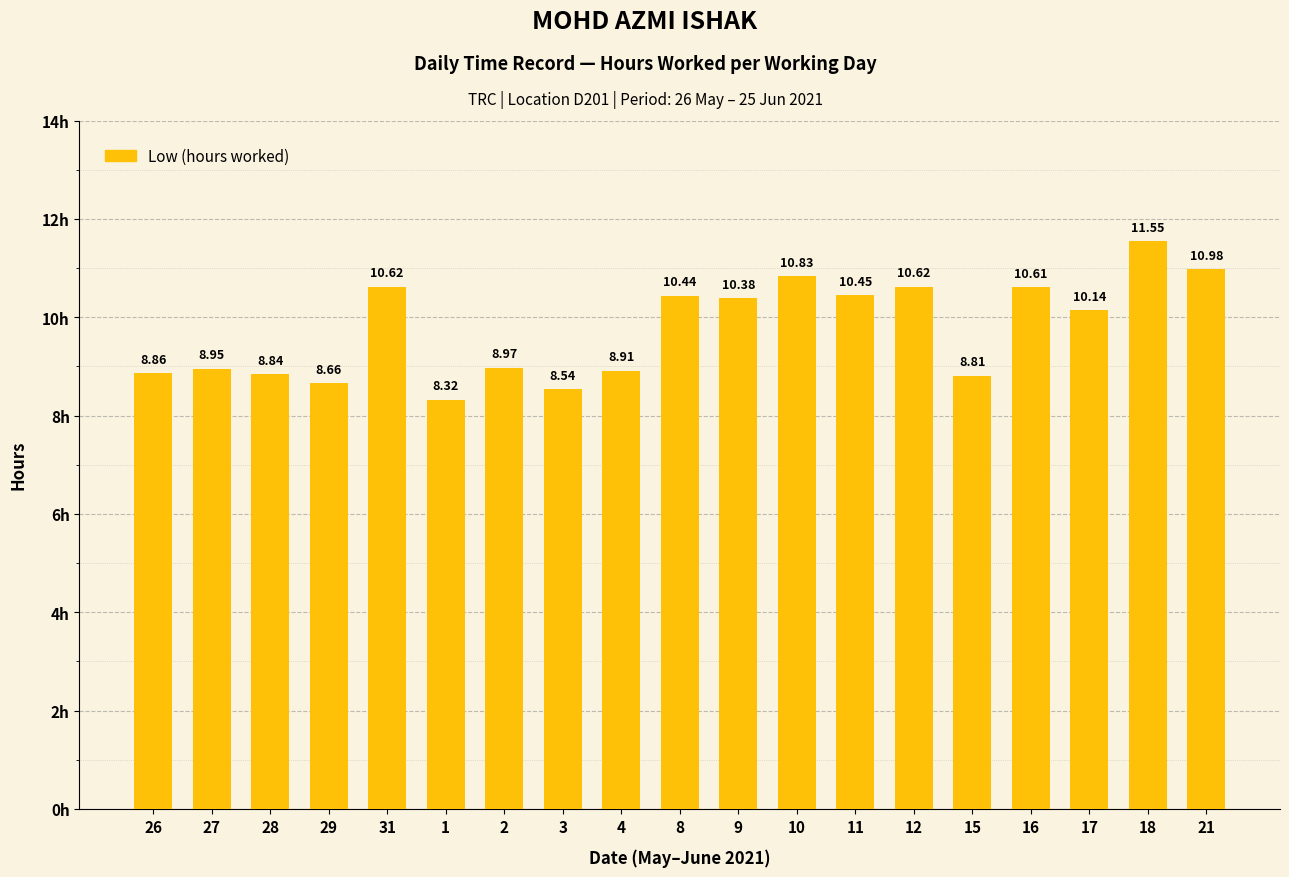

True or false: the data shows 6.4 at 9.

False